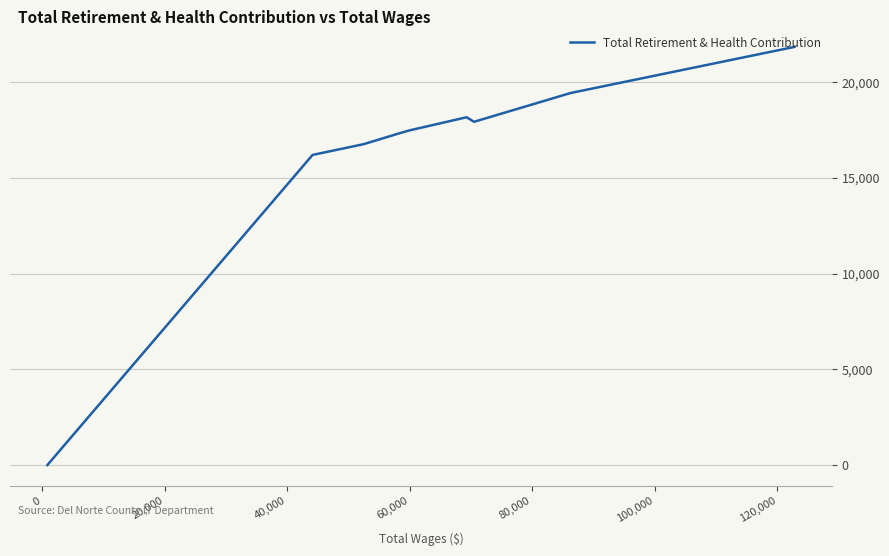

Is it true that the value at 0 is 5014?

False